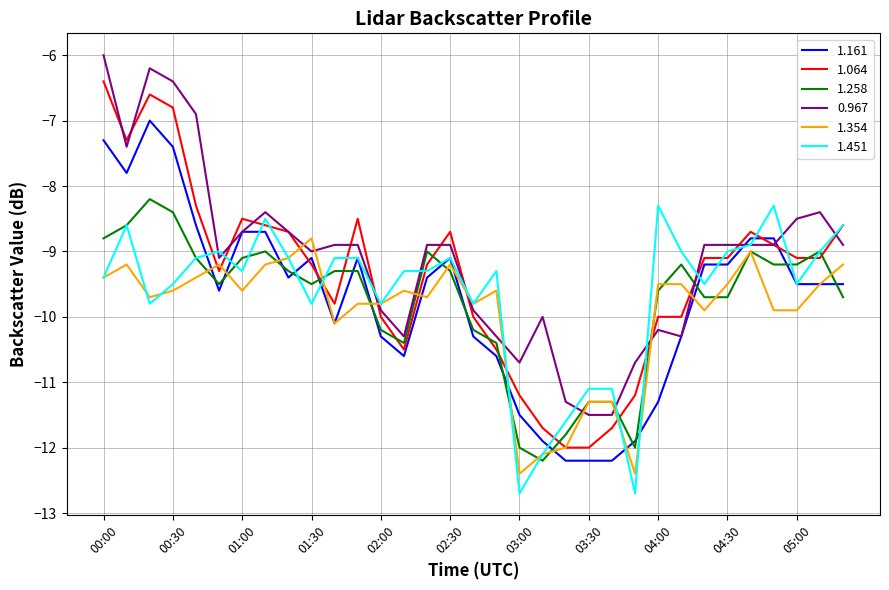

What is the minimum value for 1.064?

-12.0